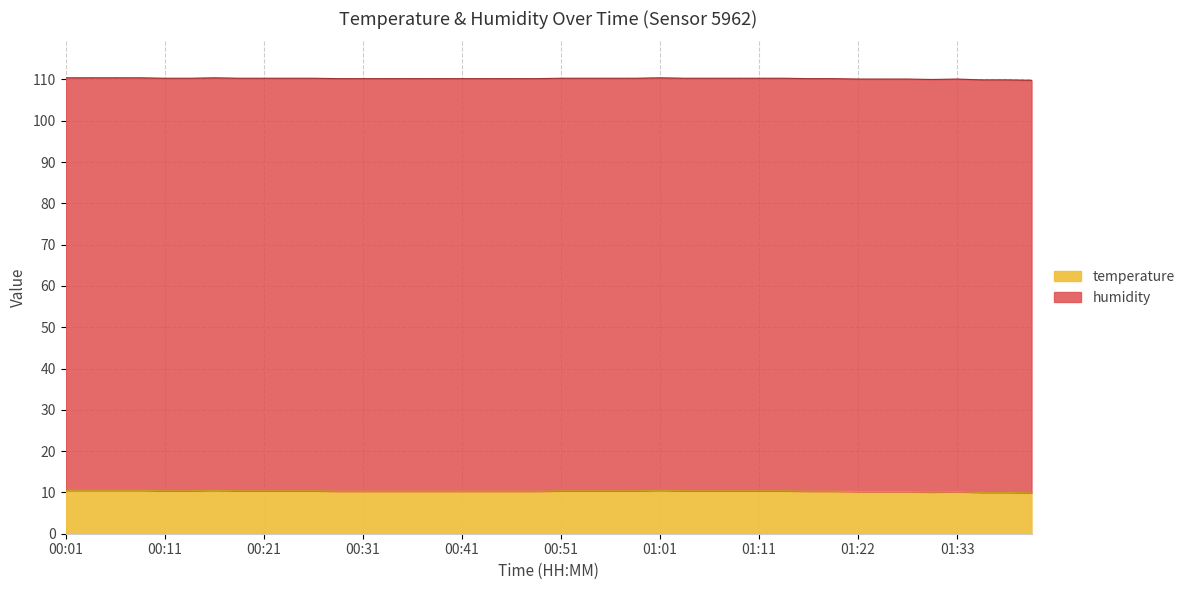

What is the approximate value at 00:33?

10.3